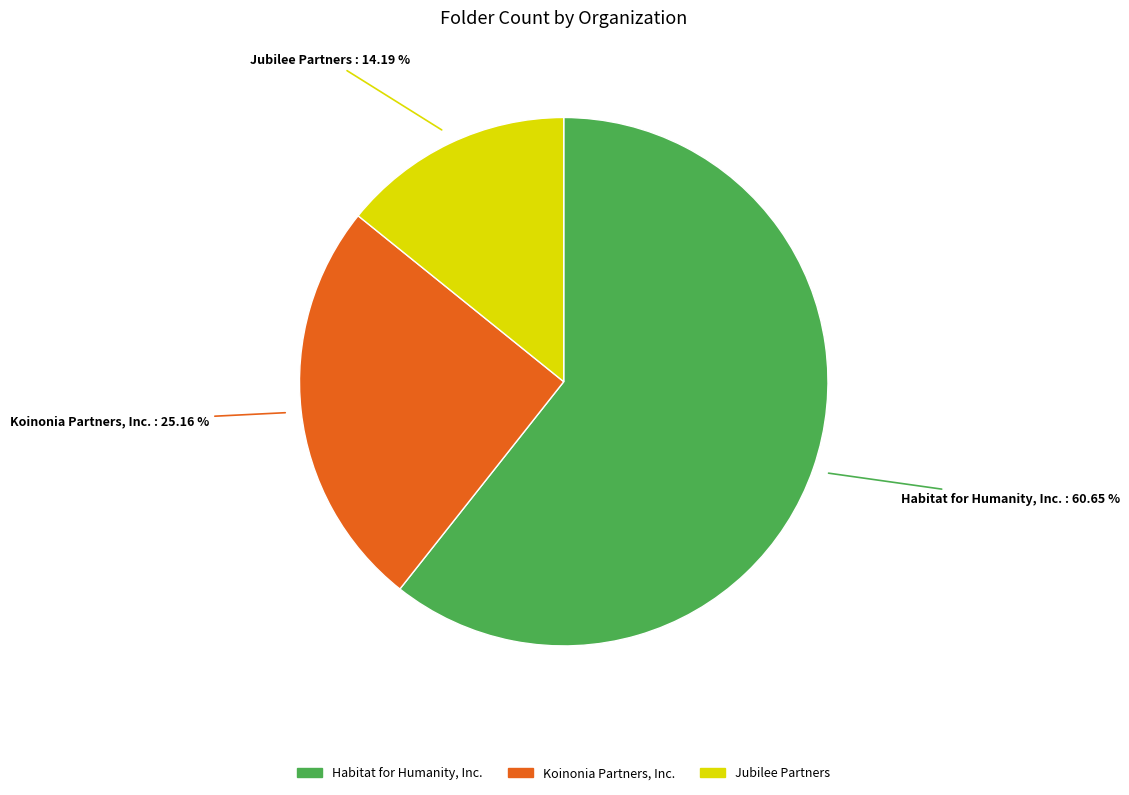

Which category has the biggest portion of the pie?

Habitat for Humanity, Inc.